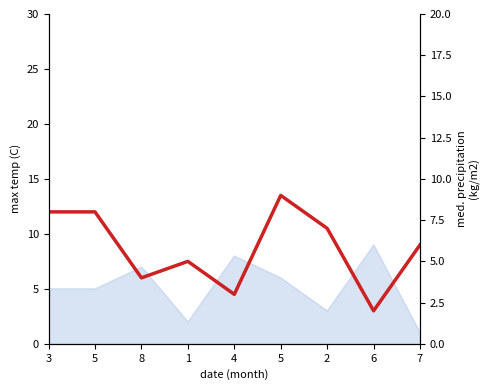

What is the label of the 8th point from the left?

6